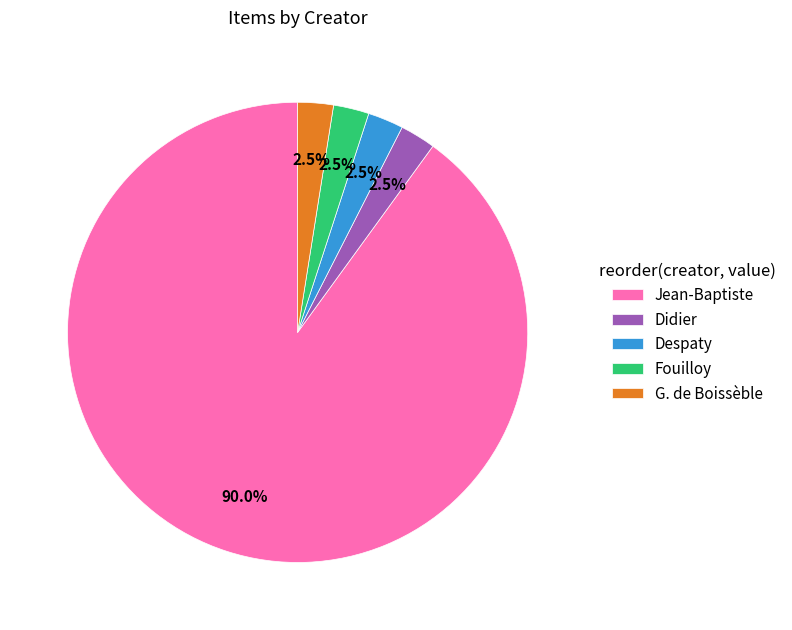

What is the largest slice in the pie chart?

Jean-Baptiste